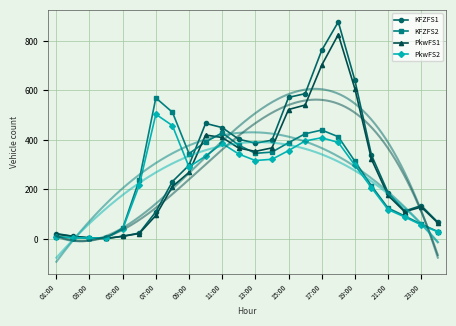

What is the value of the KFZFS2 point at the 7th from the left?

570